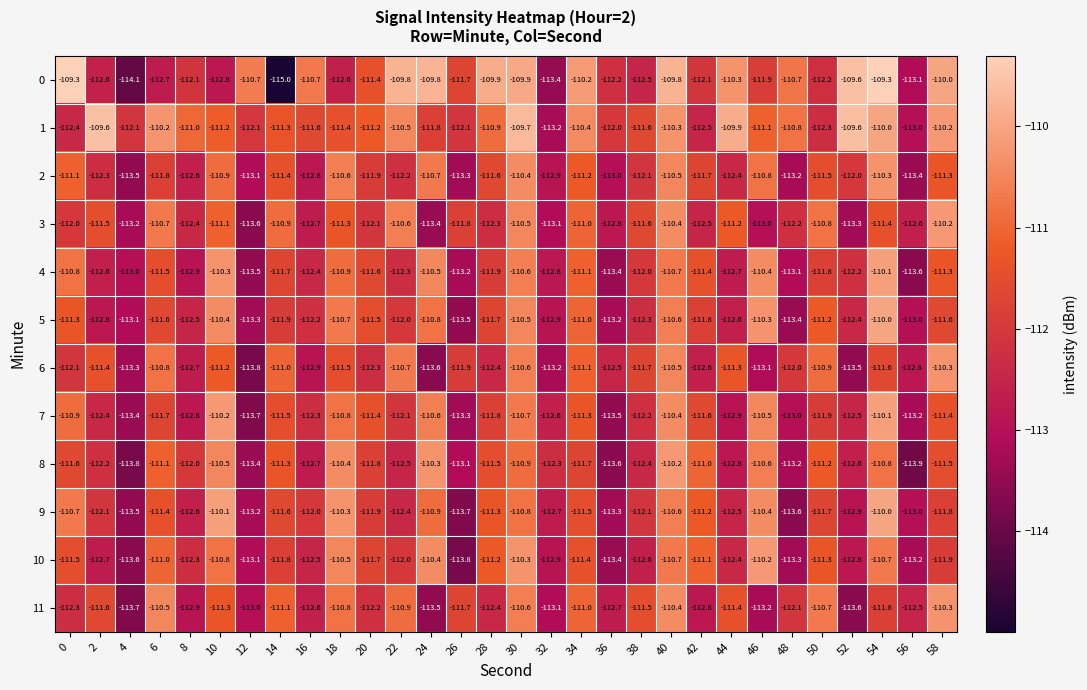

Which series changed the most between 12 and 46?

7